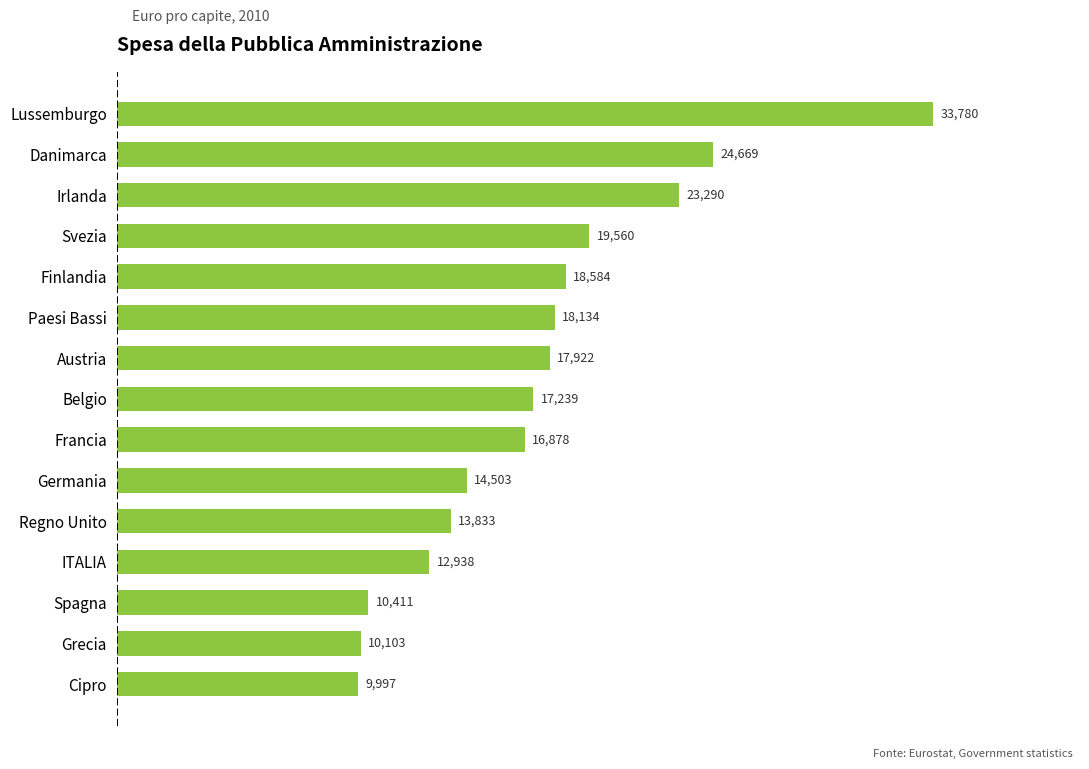

Where is the data nearest to the value 21888?

Irlanda